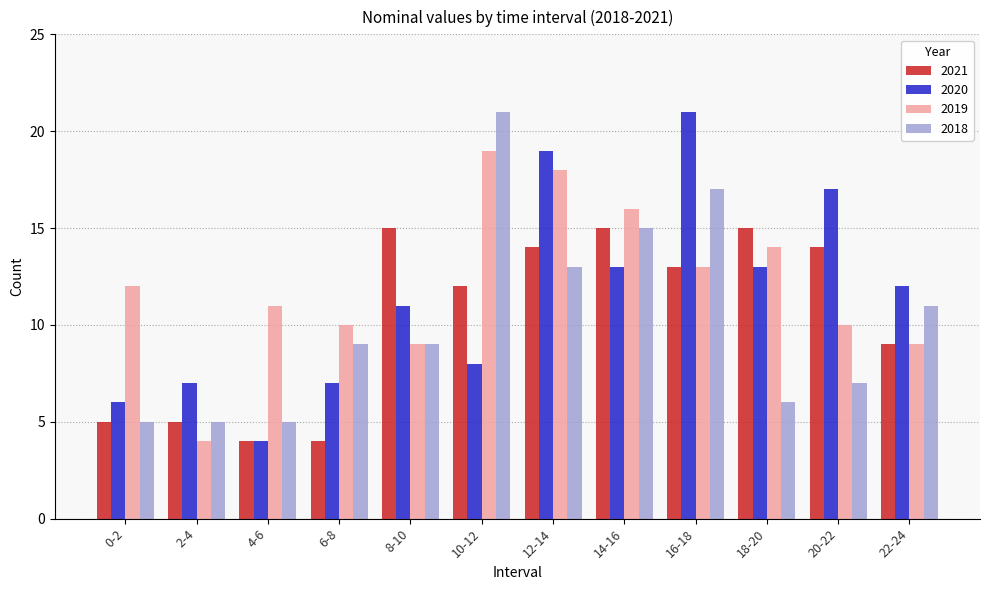

What is the total value across all series at 2-4?

21